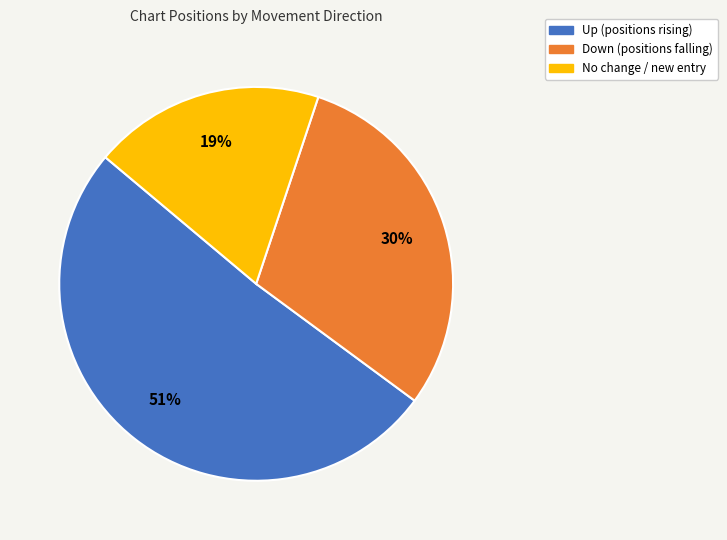

Which has a higher value, Down (positions falling) or No change / new entry?

Down (positions falling)